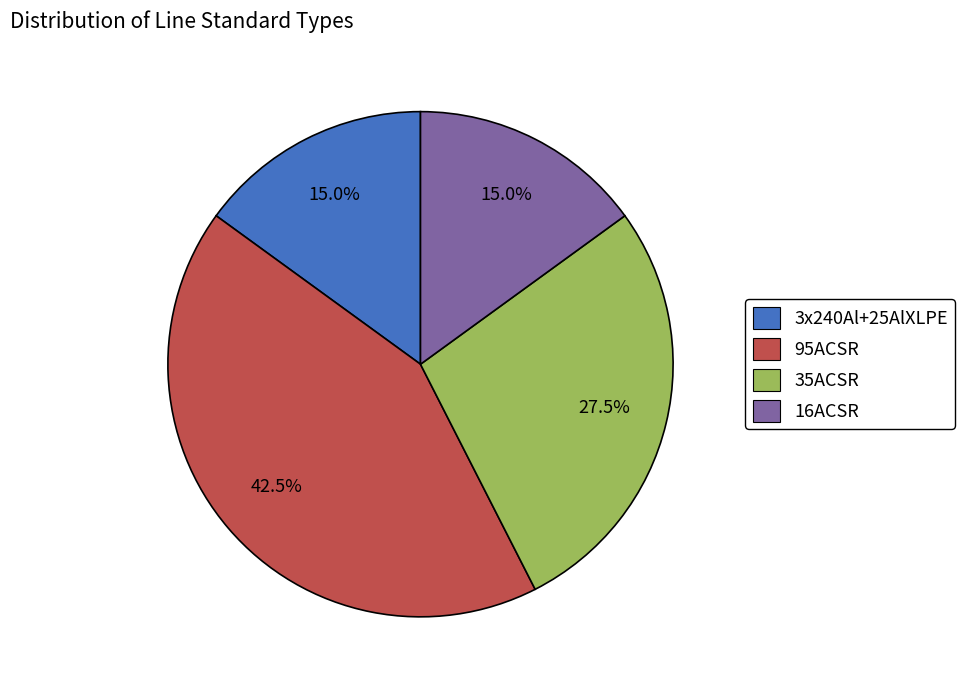

To the nearest percent, what is the average slice percentage?

25%